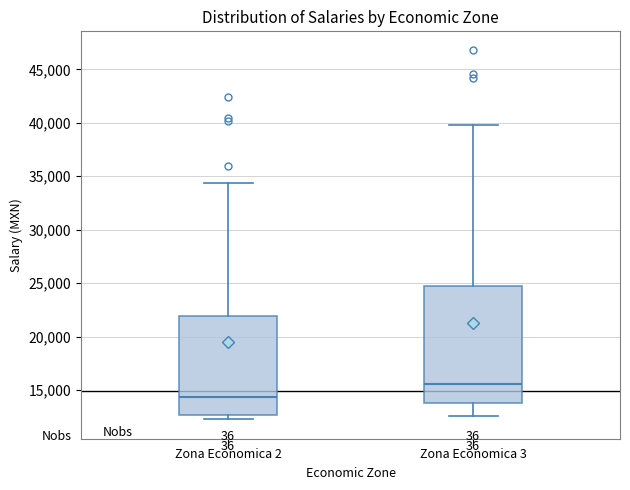

Reading left to right, read every box against the y-axis: the position of its median line, the range the box covers, and the ends of its whiskers. The values are not printed on the chart, so give them approximately, as read against the axis.

Zona Economica 2: median 14500, box 12500 to 22000, whiskers 12500 (just below the box's lower edge) to 34500
Zona Economica 3: median 15500, box 14000 to 25000, whiskers 12500 to 40000